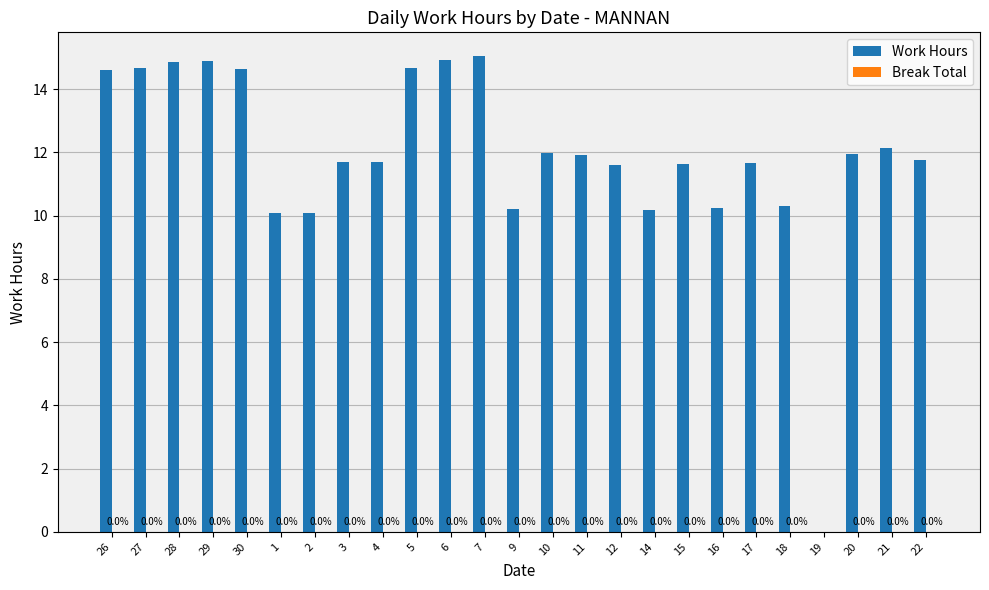

What is the ratio of the value at 27 to the value at 21?

1.2